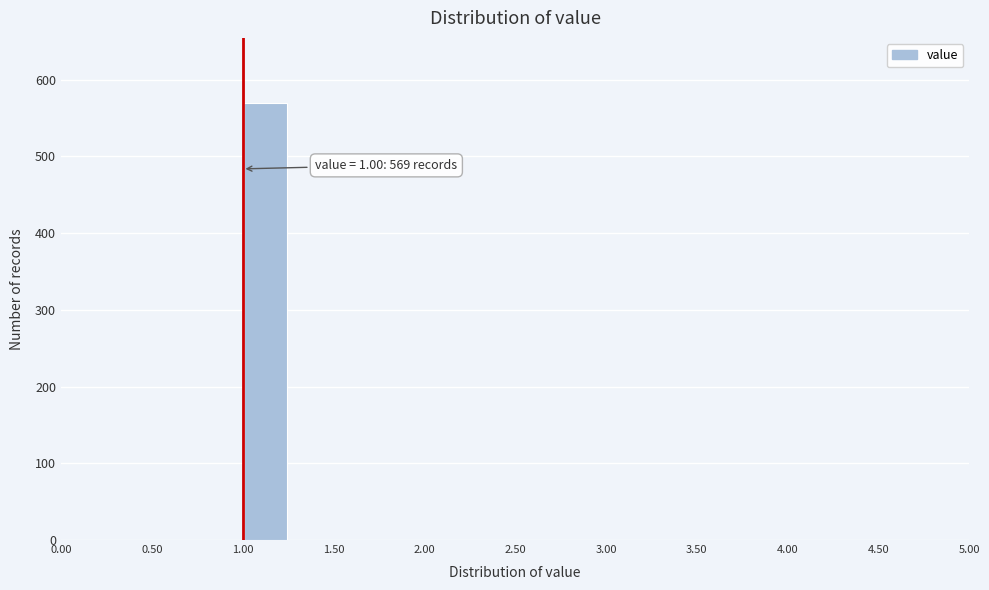

Over which range of the x-axis is the bar tallest?

1.00 to 1.25